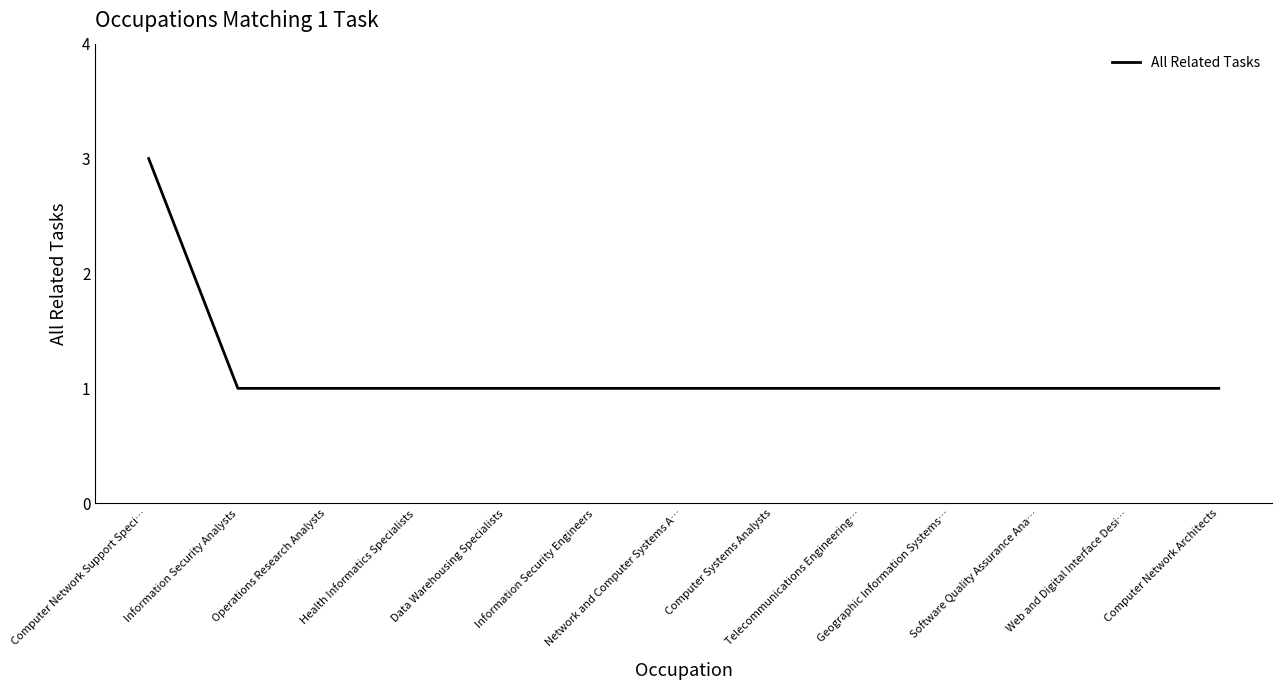

The chart shows a value of 2 at Information Security Analysts. True or false?

False